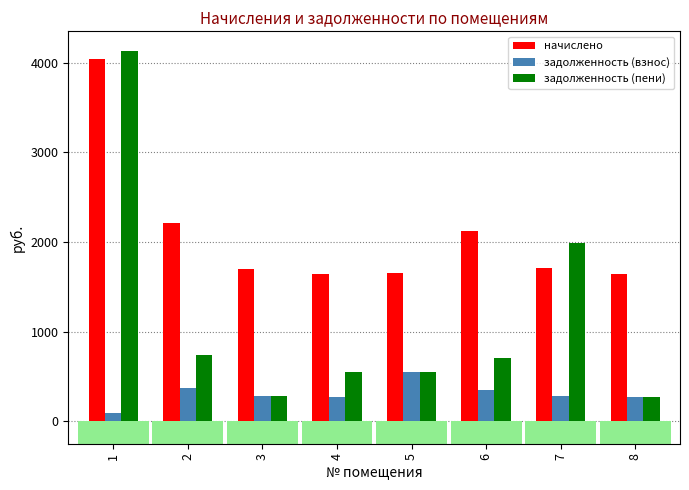

Rank the series at 8 from highest to lowest value.

начислено, задолженность (взнос), задолженность (пени)